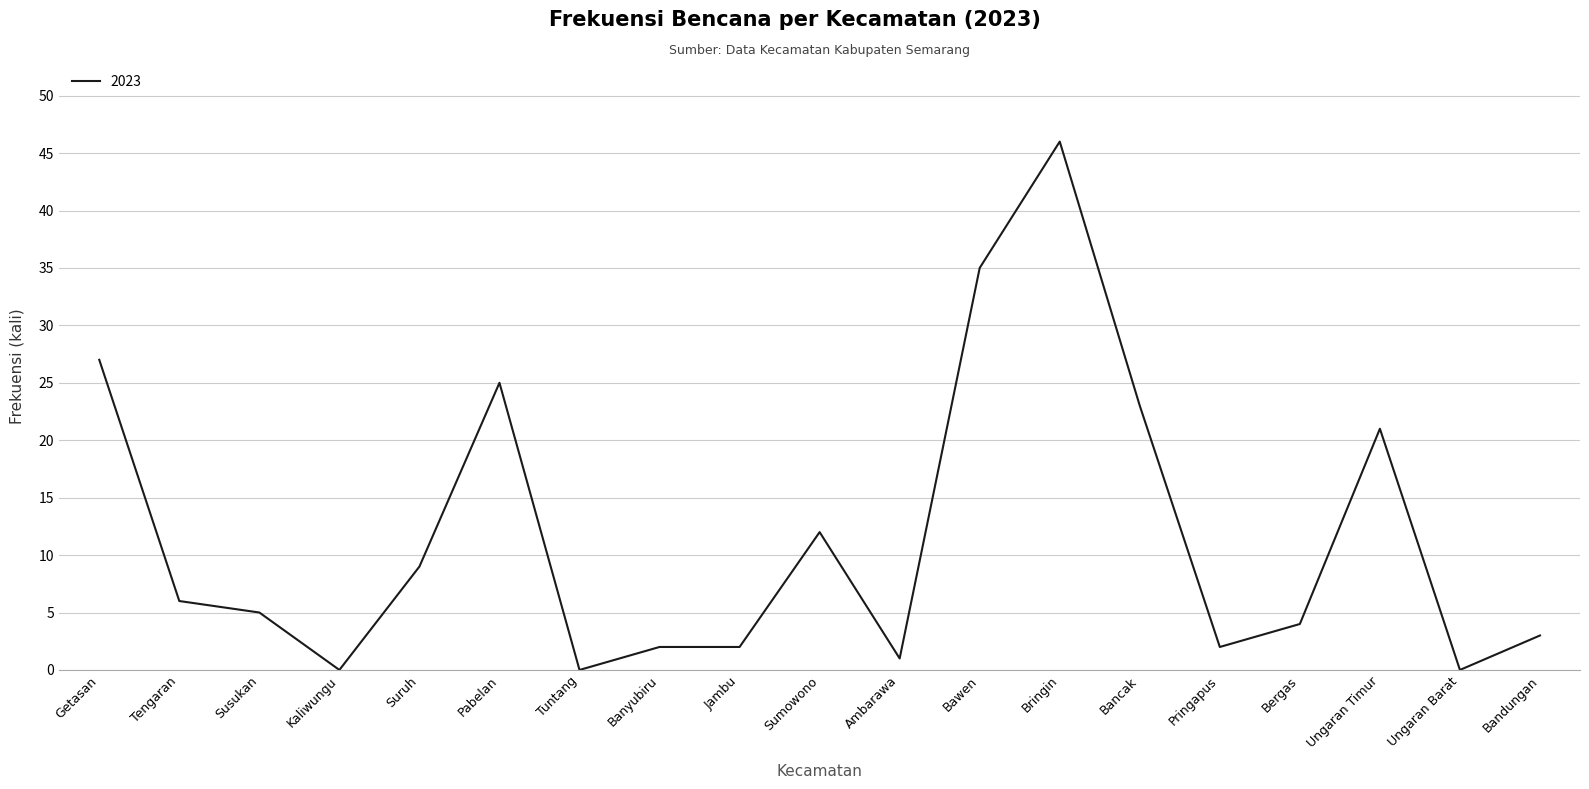

How many lines are shown in the chart?

1